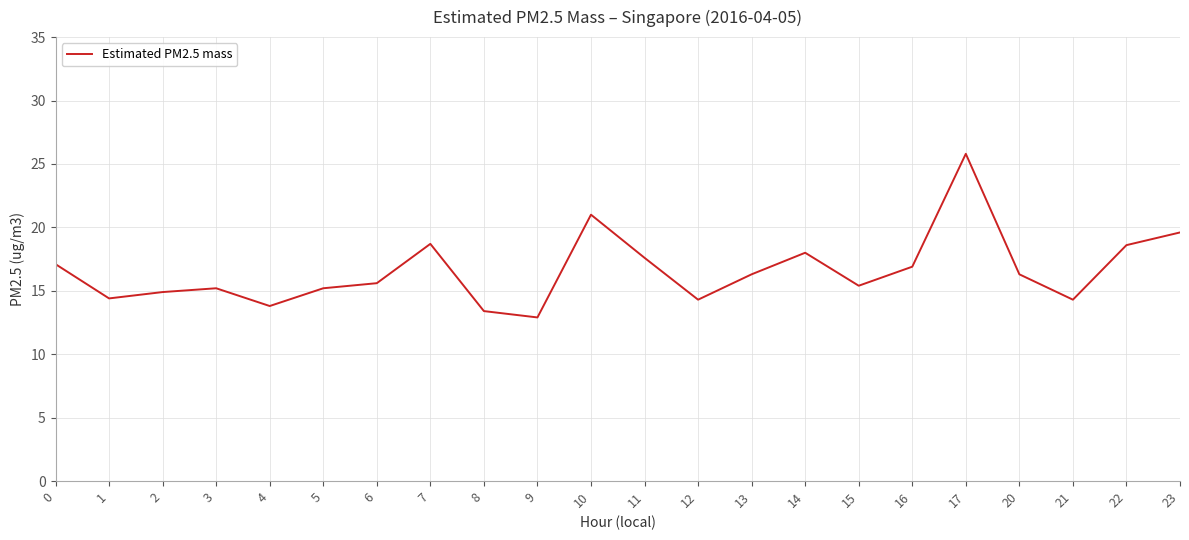

True or false: the data shows 15.2 at 5.

True